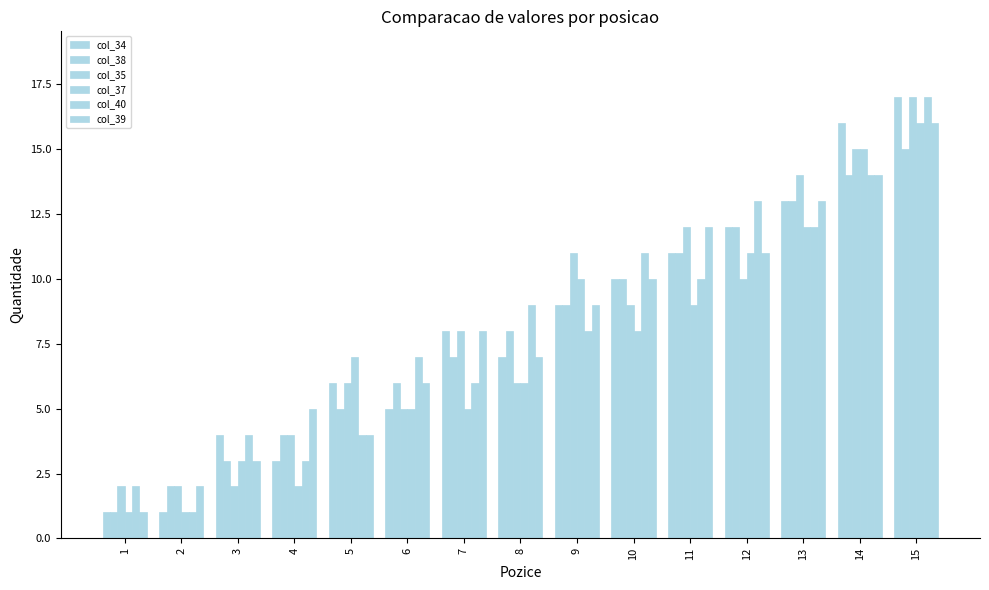

How many data points in col_39 are less than 8?

7